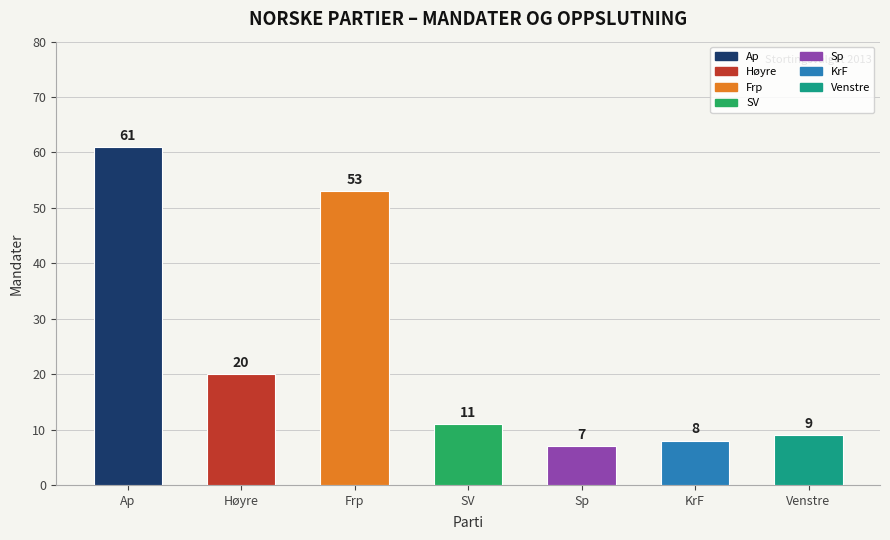

Between KrF and Ap, which is larger?

Ap